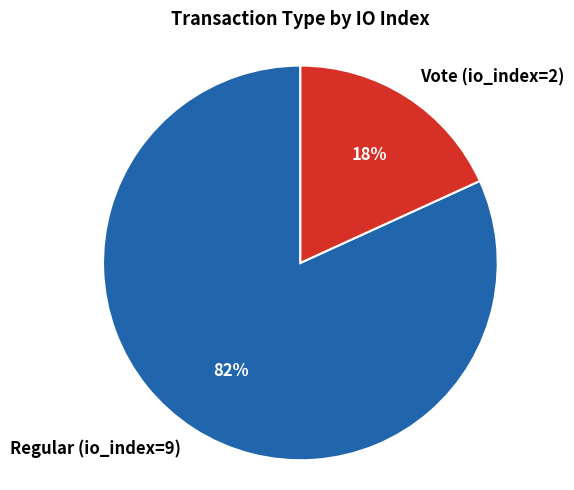

How many segments does this pie chart have?

2